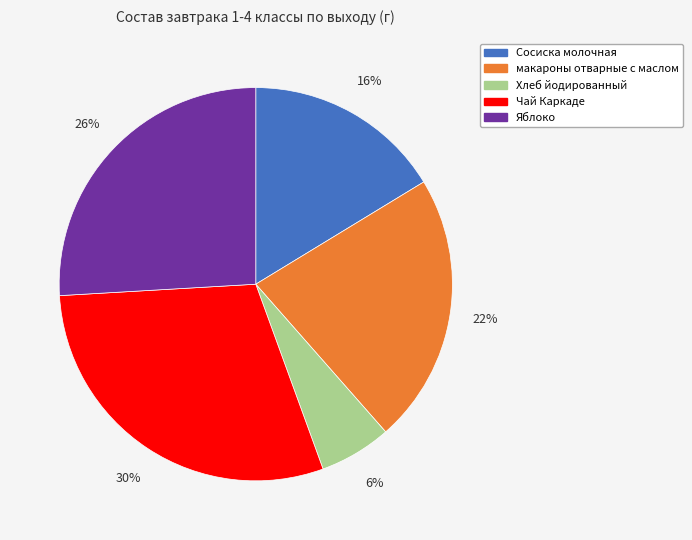

To the nearest percent, what portion does Сосиска молочная represent?

16%